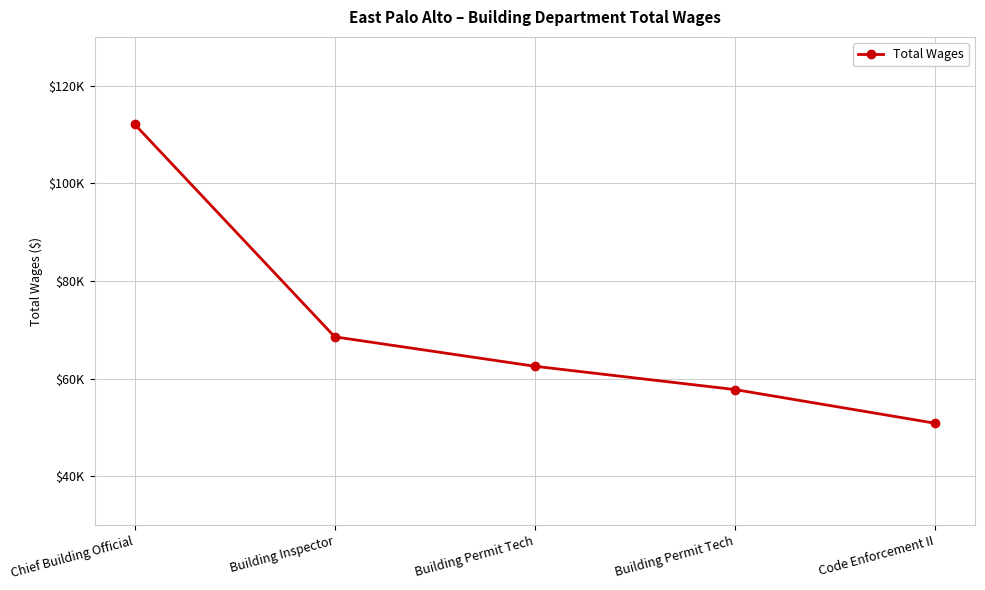

List the labels in order of value, smallest first.

Code Enforcement II, Building Permit Tech, Building Permit Tech, Building Inspector, Chief Building Official